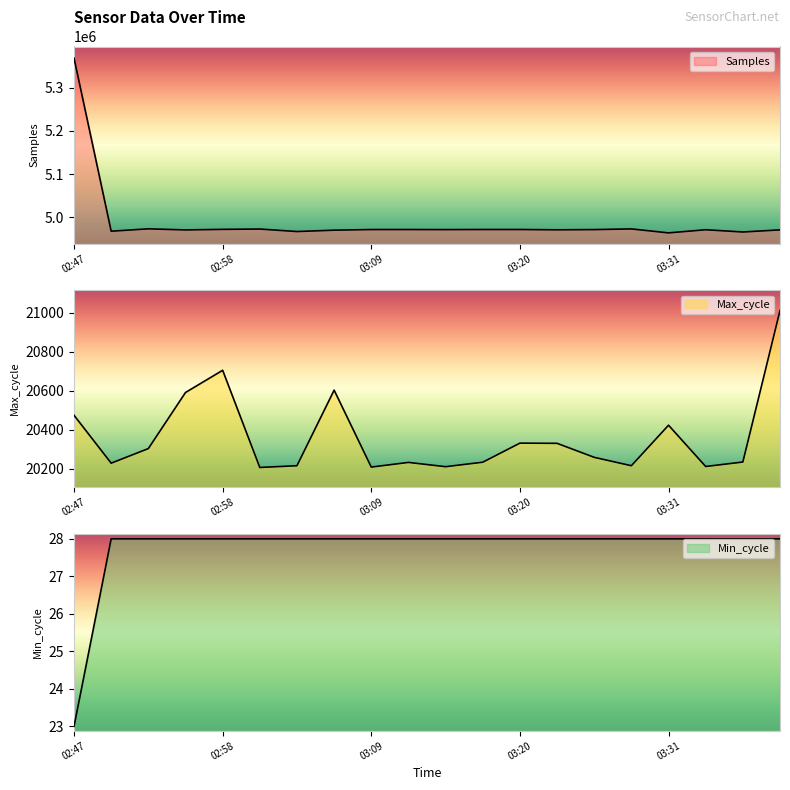

True or false: Min_cycle has more than 1 interior local peaks.

False